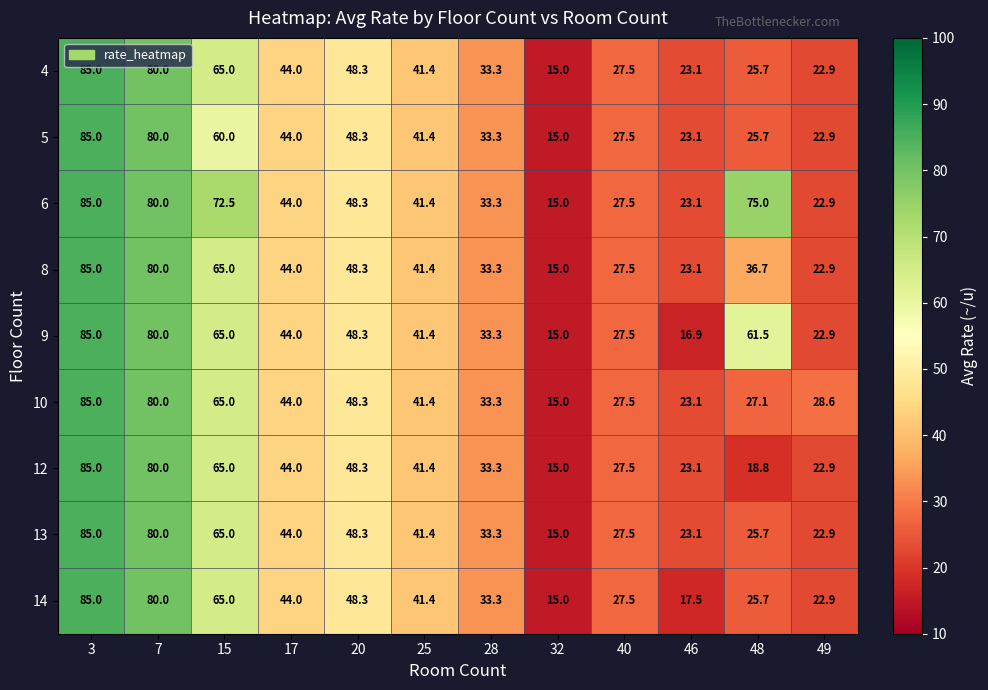

At which category is the sum across all series the highest?

3